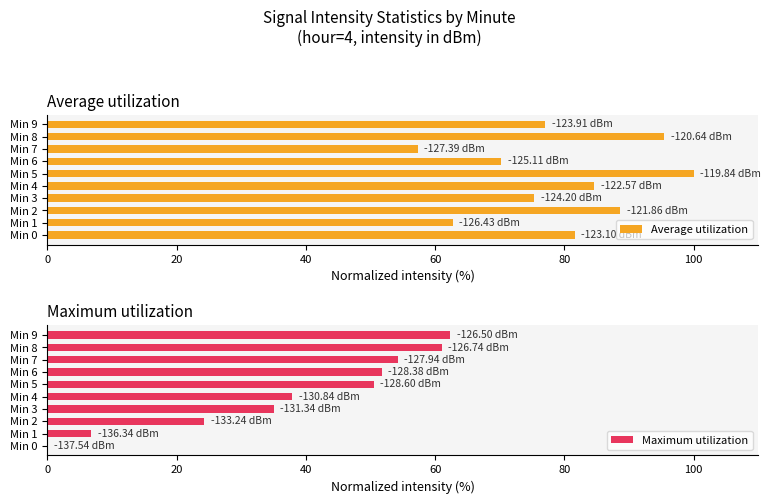

What is the difference between the maximum and second lowest values in the Average utilization series?

37.2